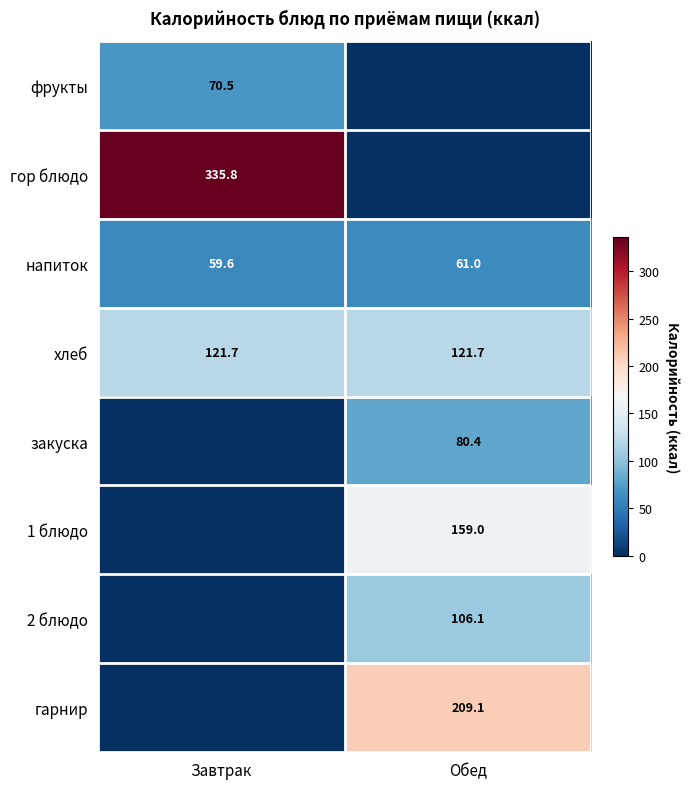

What is the sum of all хлеб values?

243.4